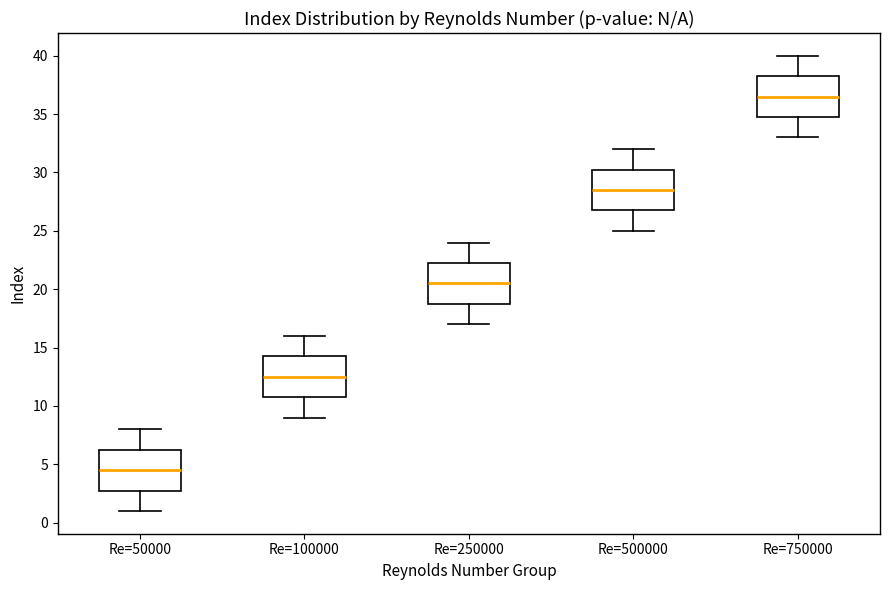

Reading left to right, read every box against the y-axis: the position of its median line, the range the box covers, and the ends of its whiskers. The values are not printed on the chart, so give them approximately, as read against the axis.

Re=50000: median 4.5, box 3.0 to 6.5, whiskers 1.0 to 8.0
Re=100000: median 12.5, box 11.0 to 14.5, whiskers 9.0 to 16.0
Re=250000: median 20.5, box 19.0 to 22.5, whiskers 17.0 to 24.0
Re=500000: median 28.5, box 27.0 to 30.5, whiskers 25.0 to 32.0
Re=750000: median 36.5, box 35.0 to 38.5, whiskers 33.0 to 40.0